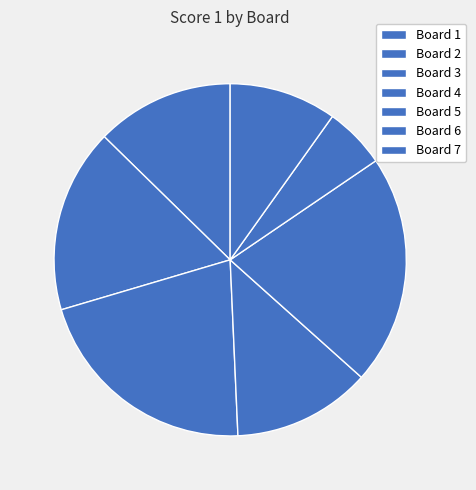

How many slices are in this pie chart?

7